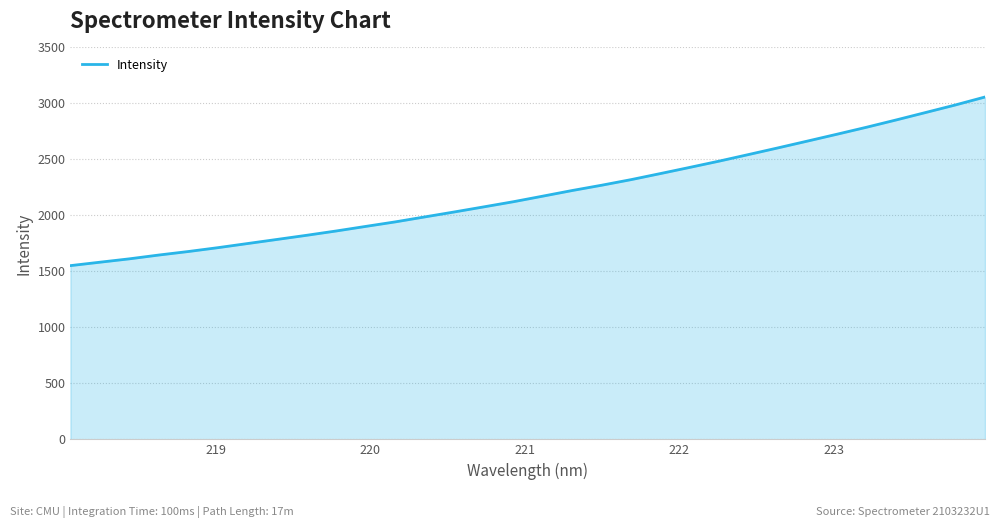

What is the maximum value shown in the chart?

3057.5